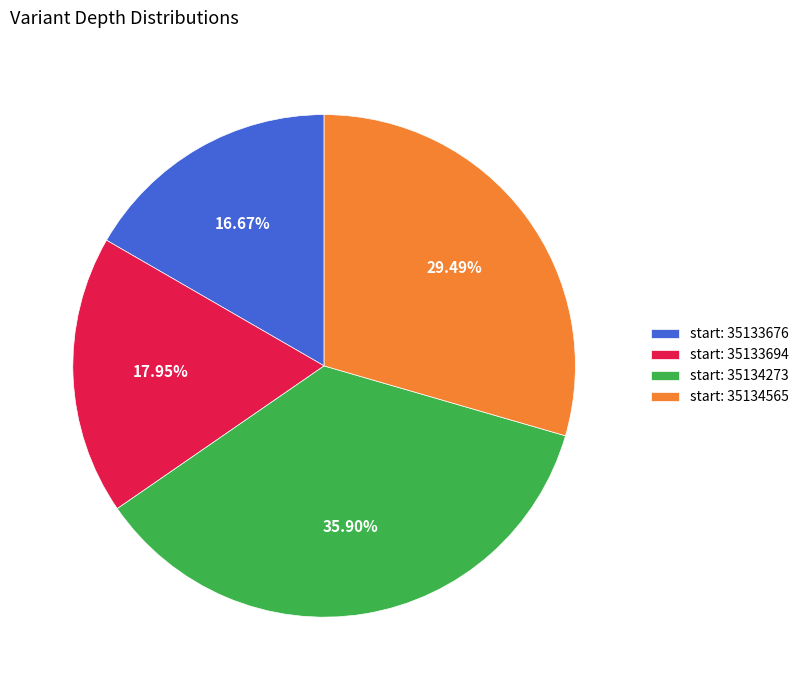

Approximately how many times larger is the value at start: 35133694 compared to start: 35134273?

0.5